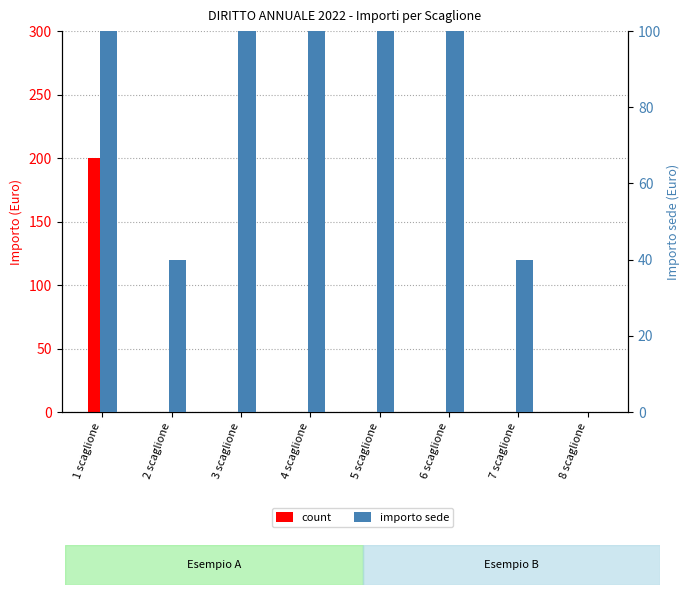

What is the difference between the maximum and minimum values in the importo sede series?

240